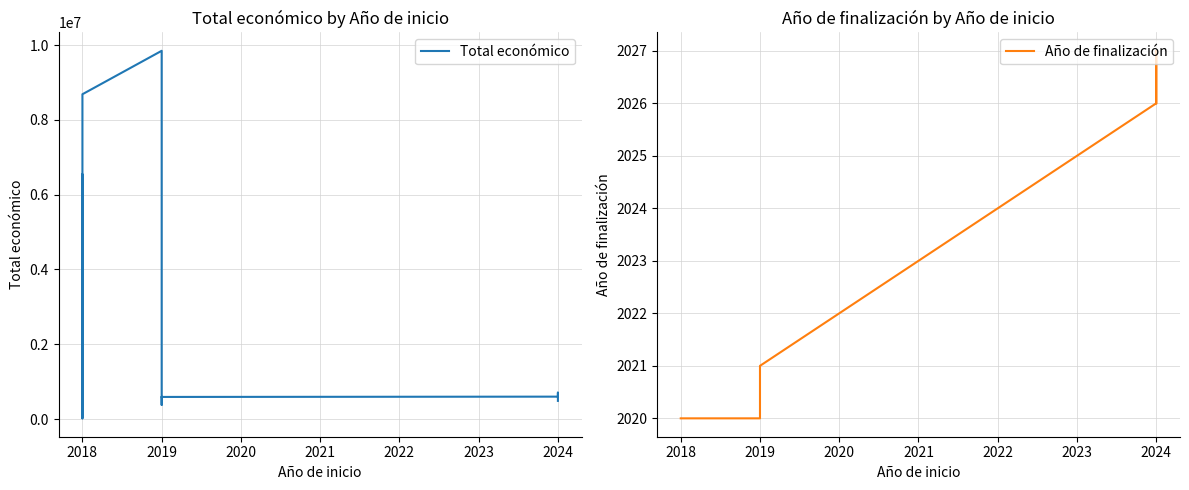

True or false: Total económico and Año de finalización cross at least once.

False